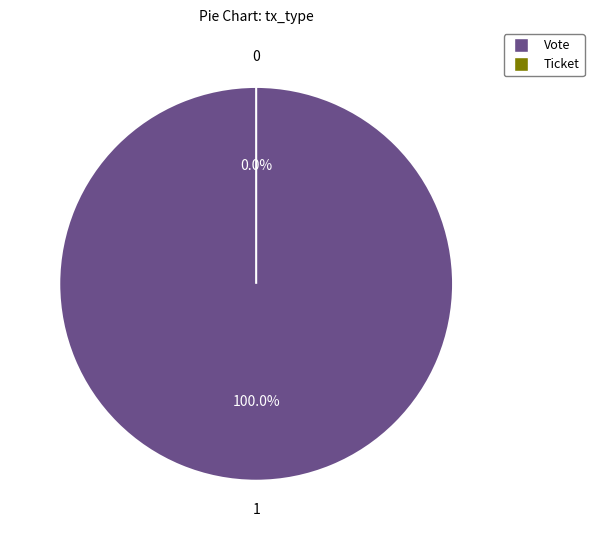

How much of the chart is everything except Ticket (io_index=0)?

100.0%